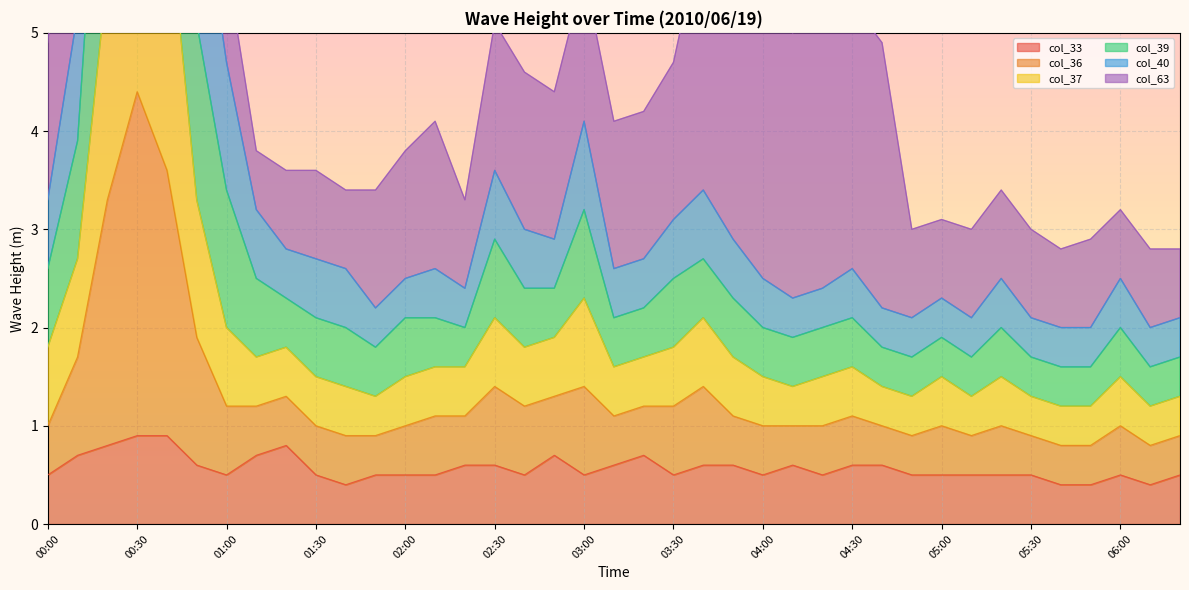

What is the highest value of the col_33 series?

0.9